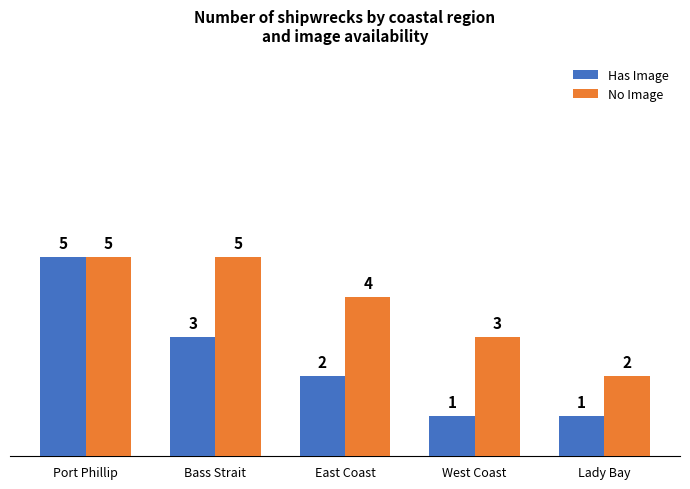

How many data points does each series have?

5